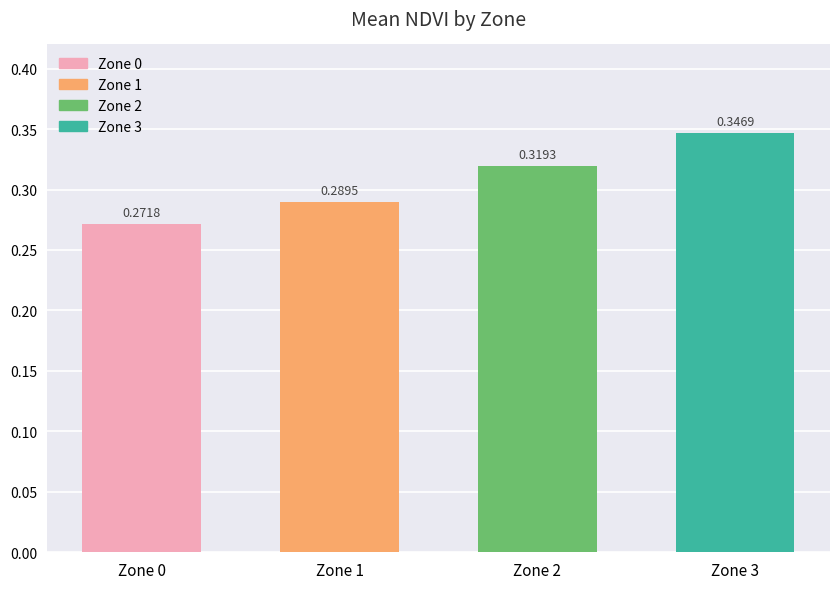

Rank the categories by value from highest to lowest.

Zone 3, Zone 2, Zone 1, Zone 0